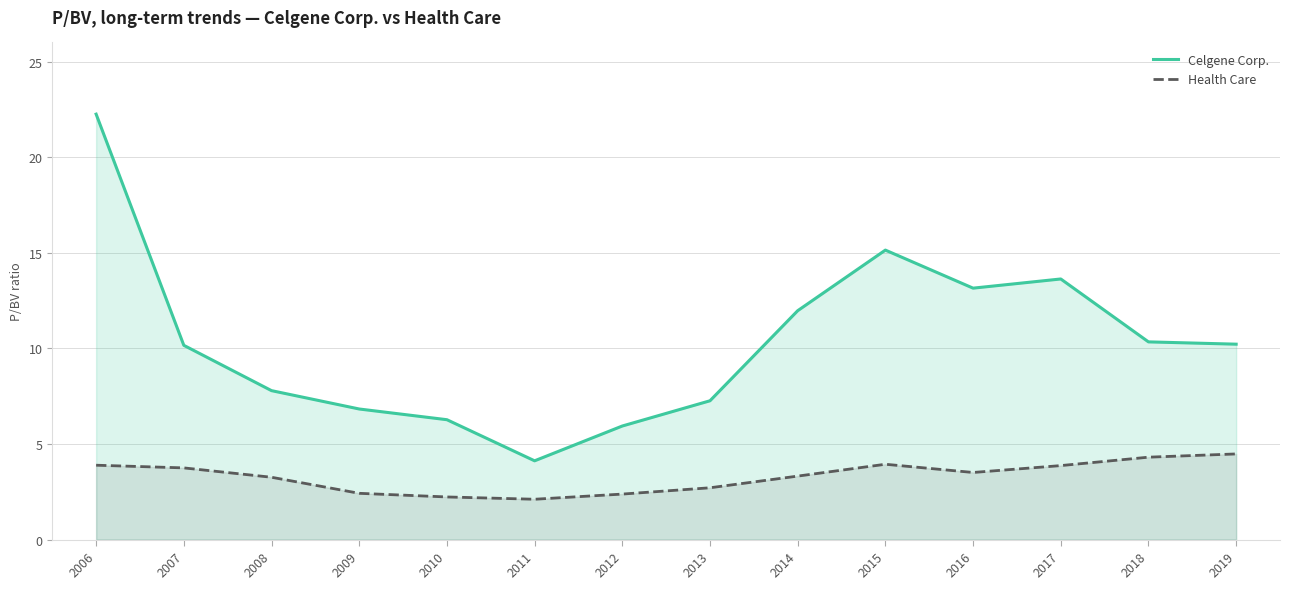

What is the total value across all series at 2013?

10.0